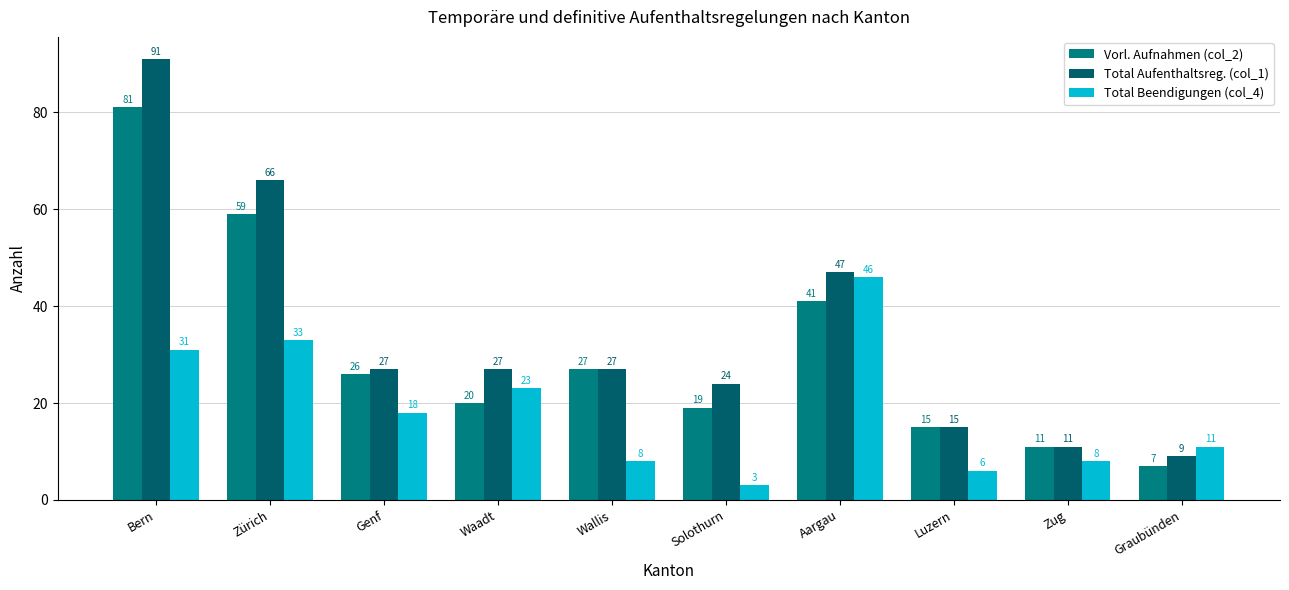

How many data points does each series have?

10